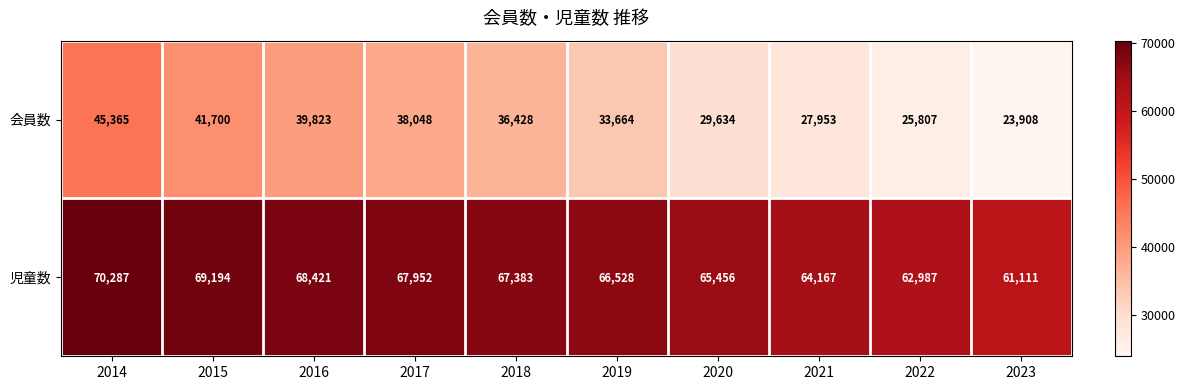

What is the approximate value of 児童数 at 2017?

67952